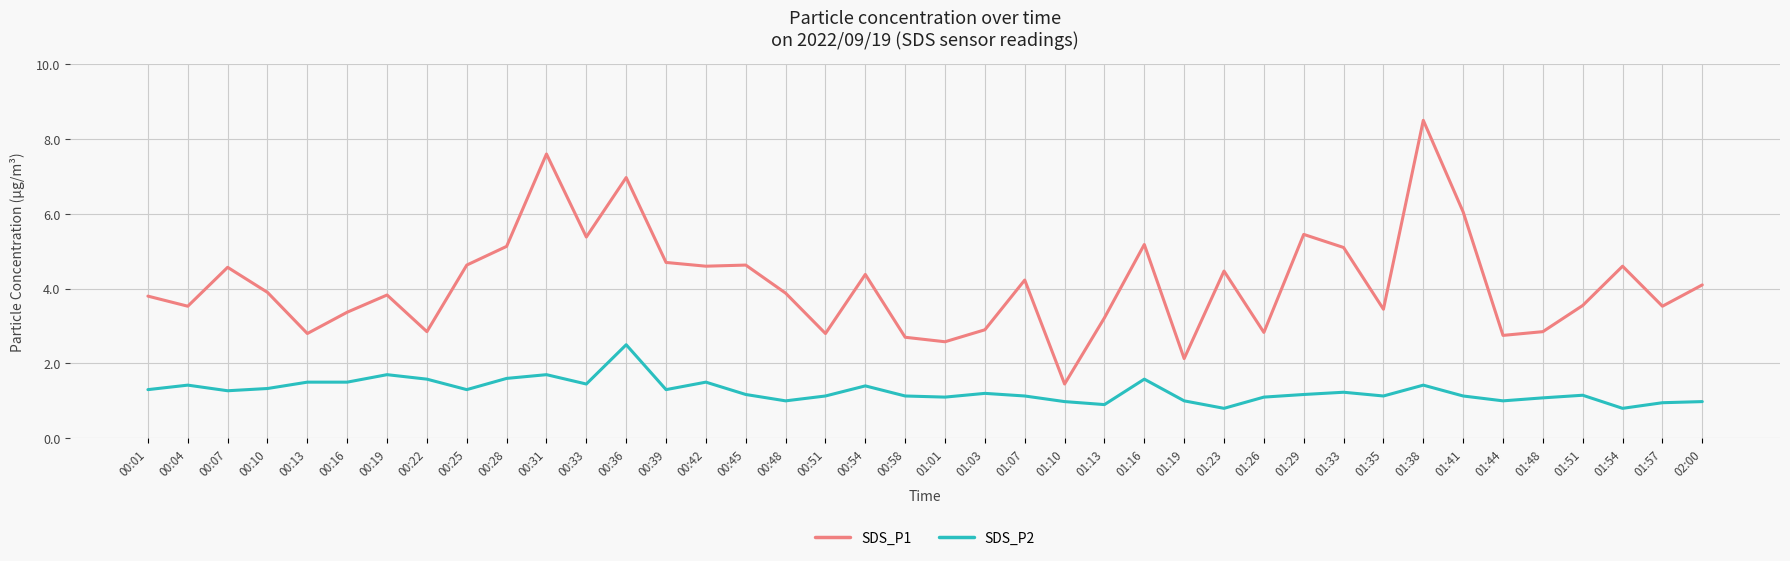

Is this an area chart (filled region under the line)?

No